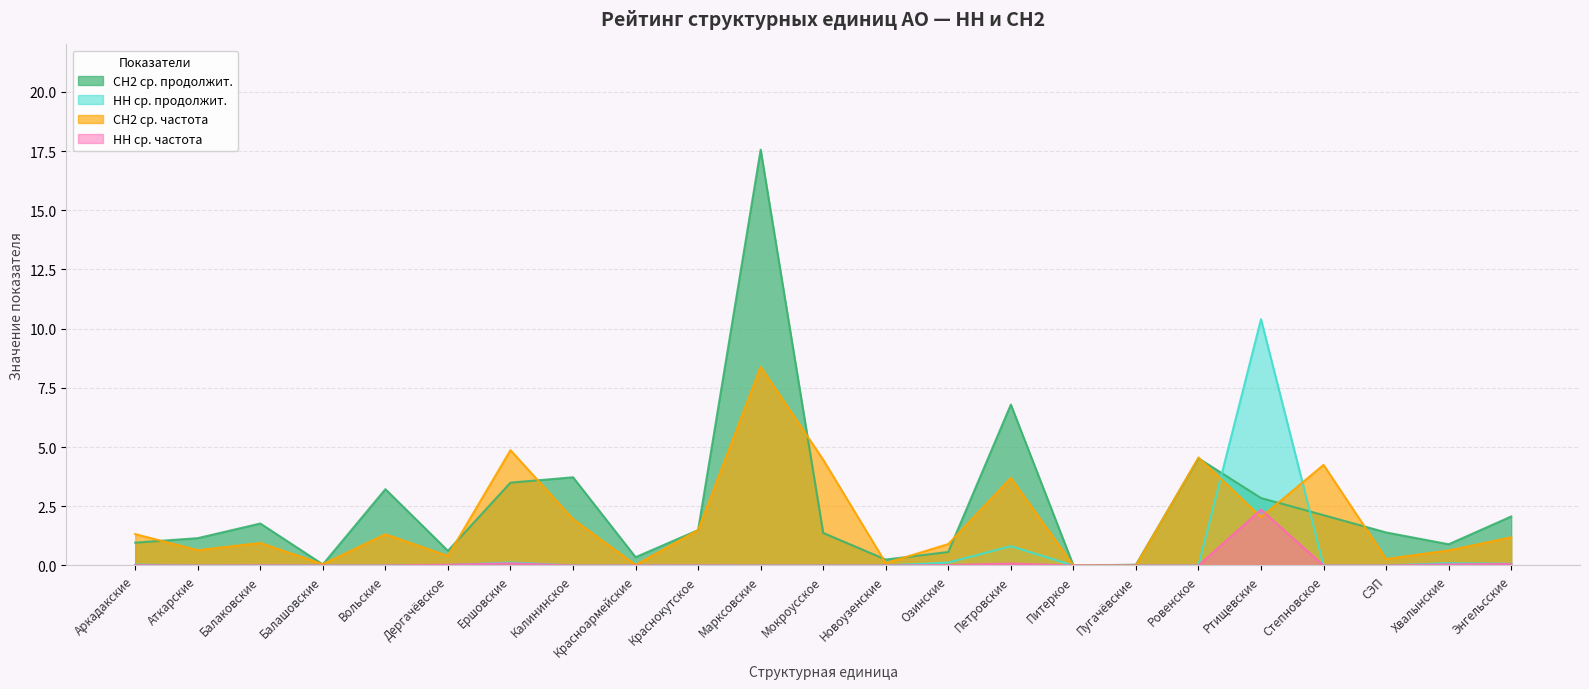

Rank the series by their maximum value, from lowest to highest.

НН ср. частота, СН2 ср. частота, НН ср. продолжит., СН2 ср. продолжит.